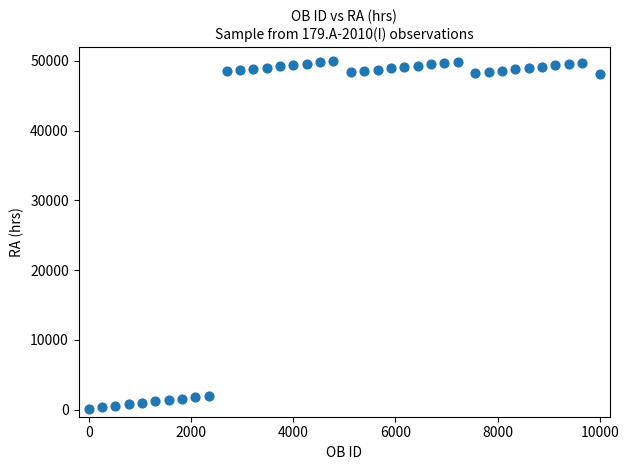

What is the range of X values (max minus min)?

10000.0